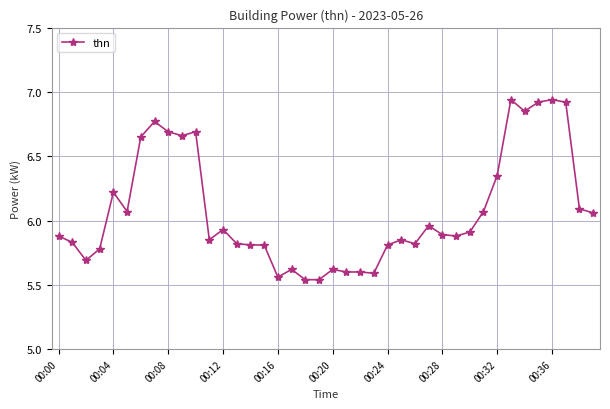

True or false: there are more than 0 points higher than both neighbors.

True